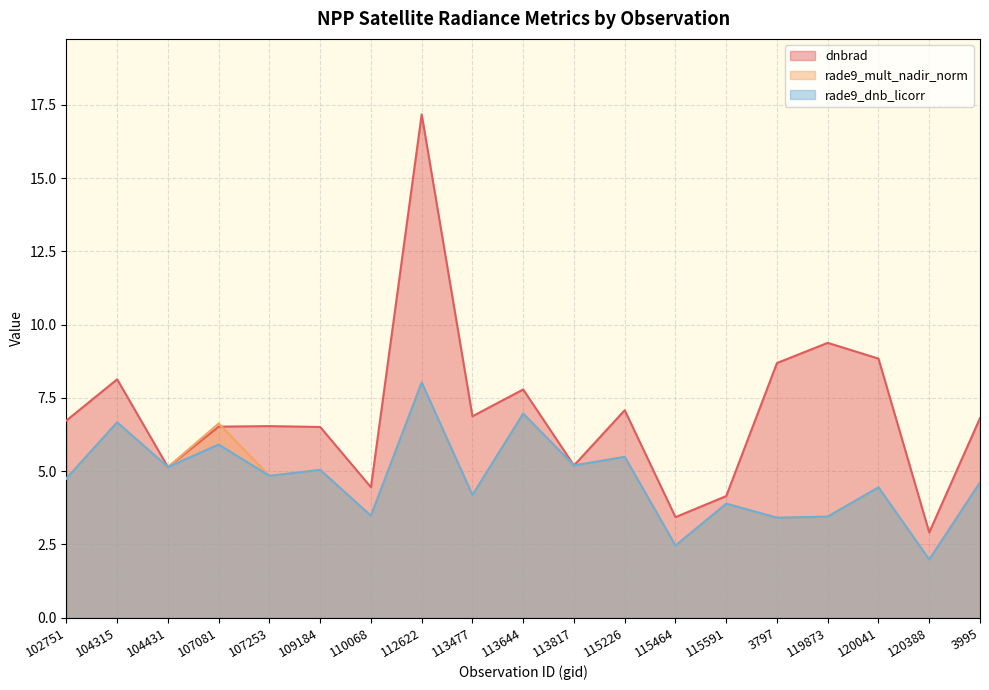

How many lines are shown in the chart?

3